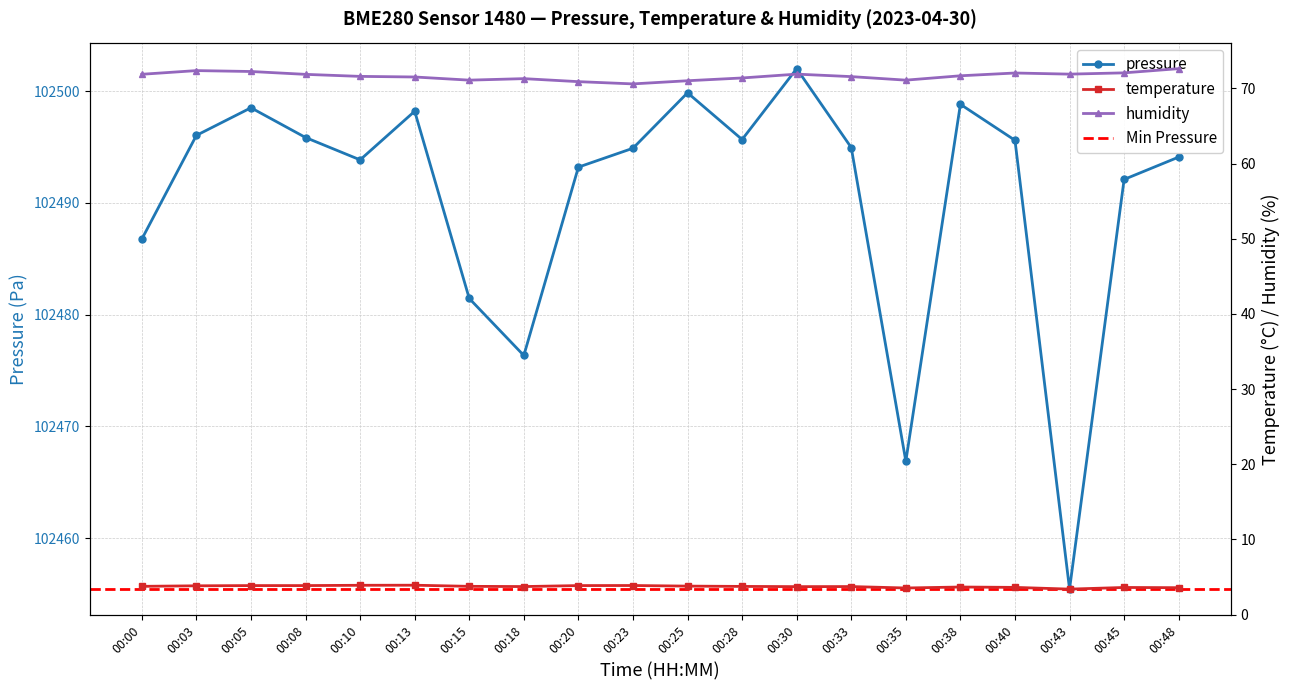

List the labels in order of humidity value, largest first.

00:48, 00:03, 00:05, 00:45, 00:40, 00:30, 00:43, 00:00, 00:08, 00:38, 00:10, 00:33, 00:13, 00:28, 00:18, 00:15, 00:35, 00:25, 00:20, 00:23